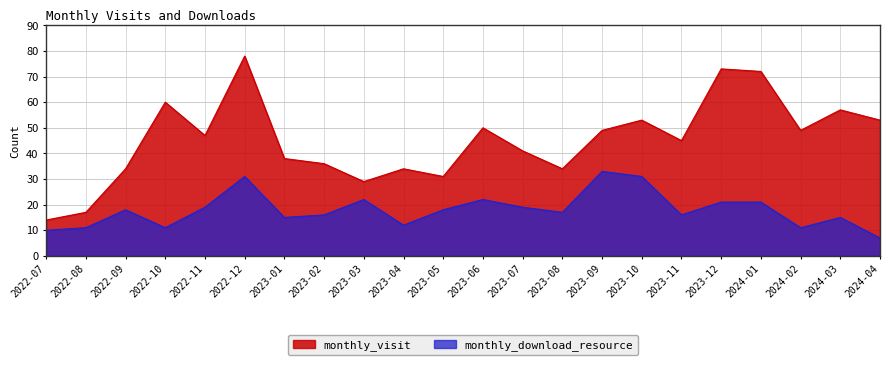

How many data points in monthly_visit are less than 47?

11